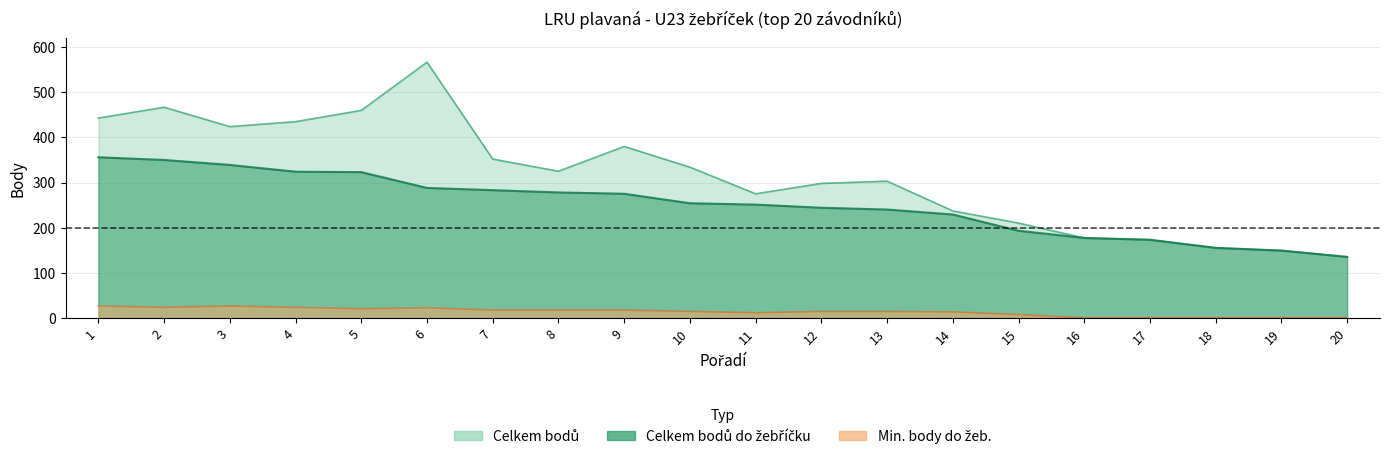

Reading right to left, transcribe all the data shown in this chart.

Celkem bodů: 20=135	19=149	18=155	17=173	16=177	15=210	14=237	13=303	12=298	11=275	10=334	9=380	8=325	7=352	6=567	5=460	4=435	3=424	2=467	1=443
Celkem bodů do žebříčku: 20=135	19=149	18=155	17=173	16=177	15=193	14=229	13=240	12=244	11=251	10=254	9=275	8=278	7=283	6=288	5=323	4=324	3=339	2=350	1=356
Min. body do žeb.: 20=0	19=0	18=0	17=0	16=0	15=7	14=13	13=14	12=14	11=11	10=14	9=17	8=17	7=17	6=22	5=20	4=23	3=26	2=23	1=26